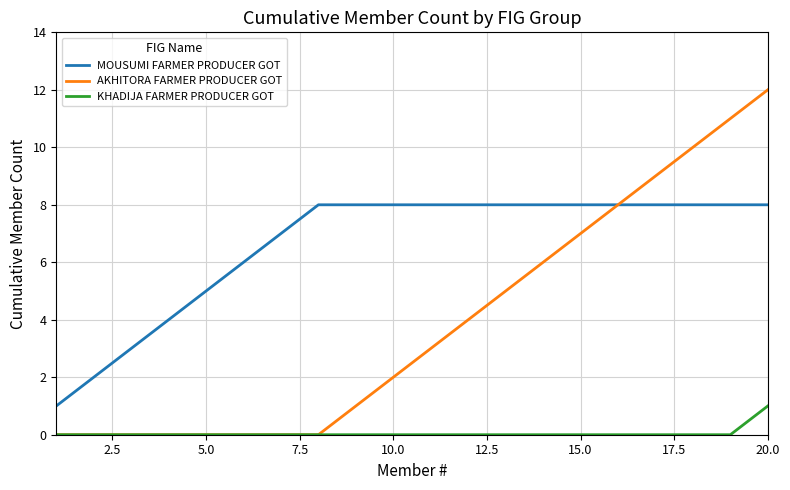

What is the maximum value shown in the chart?

12